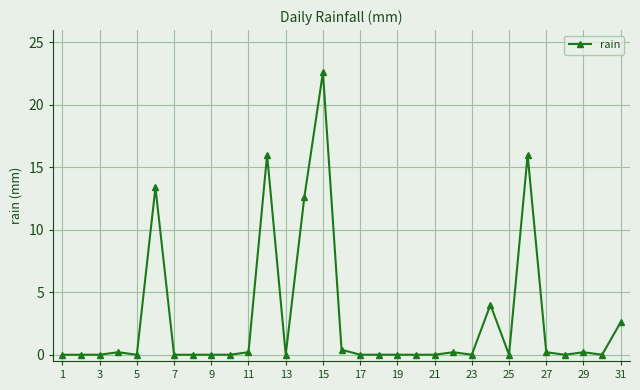

How many series are shown in this chart?

1